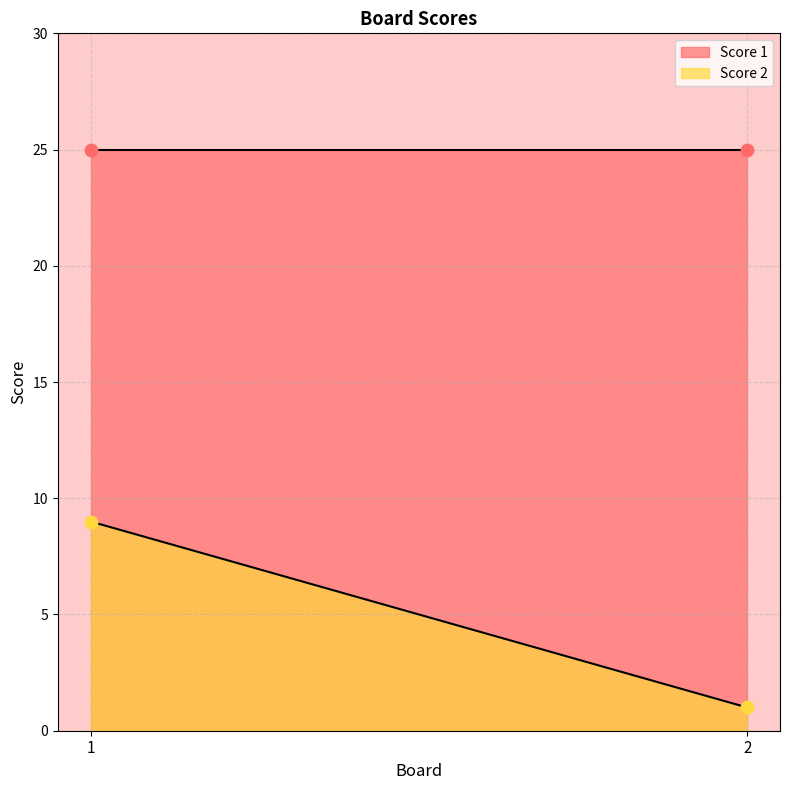

Is the value of Score 2 at 1 greater than the value of Score 1 at 1?

No